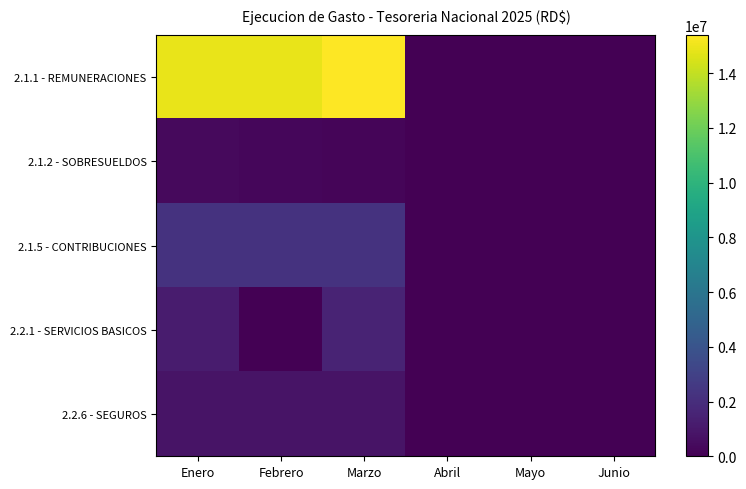

Which has a higher value, Enero or Abril?

Enero